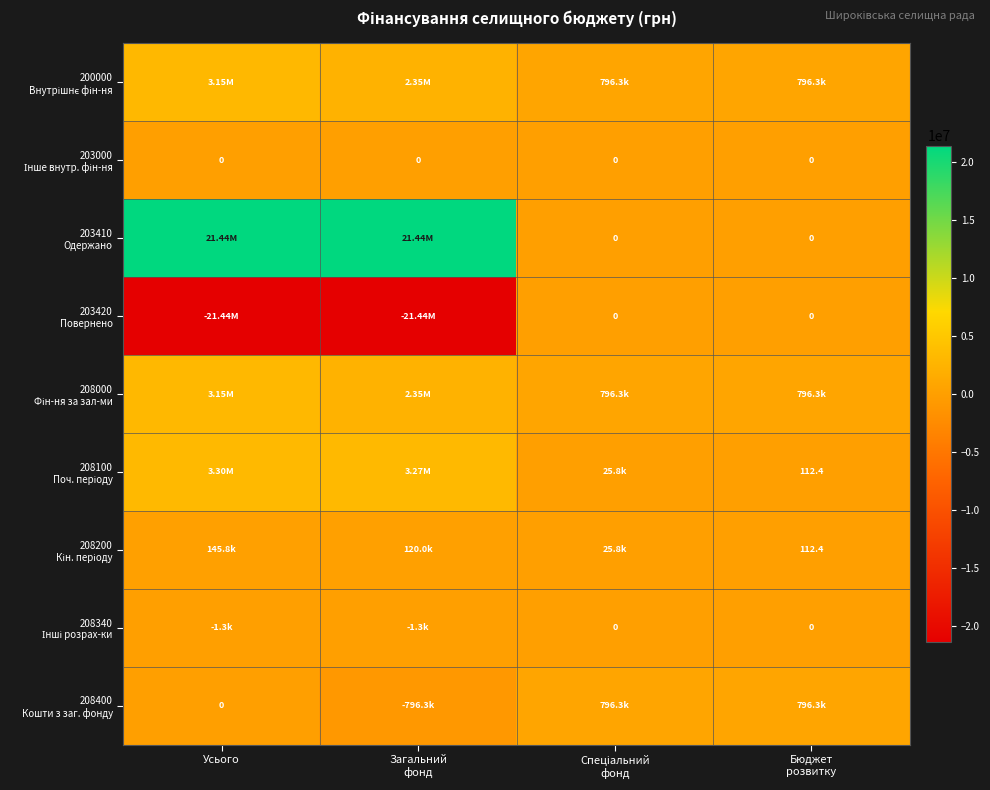

Which category has the lowest value in the 203410 Одержано series?

Спеціальний фонд